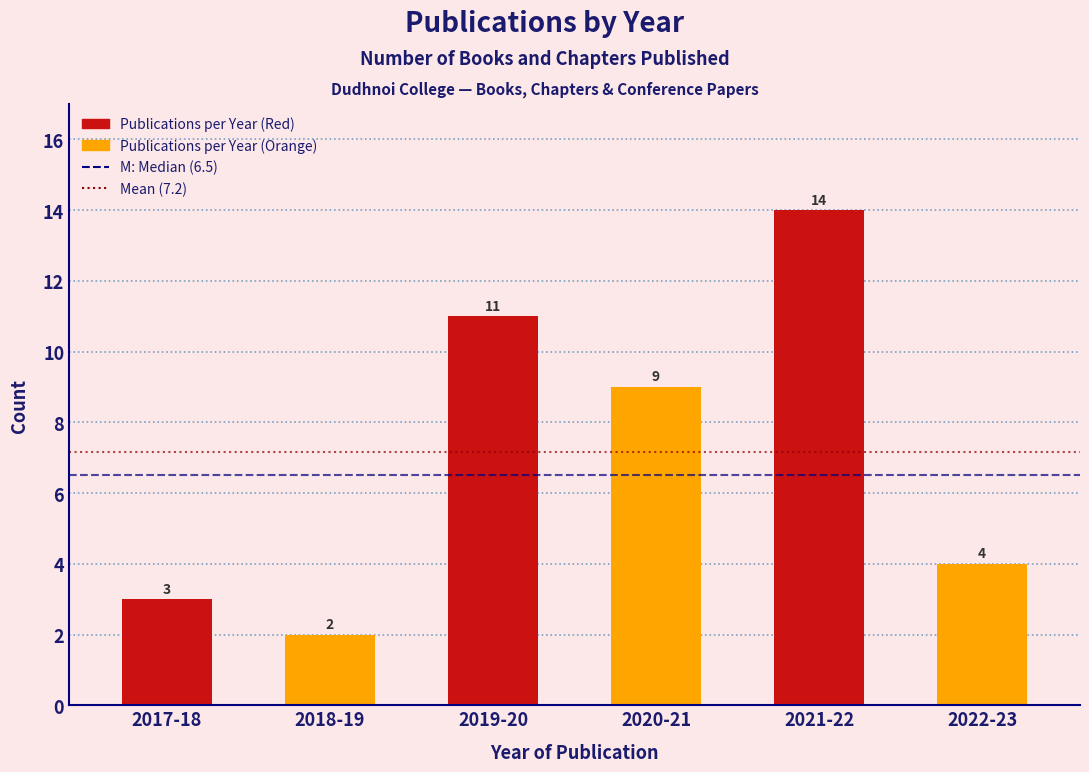

Reading left to right, list all the values displayed in this chart.

3	2	11	9	14	4